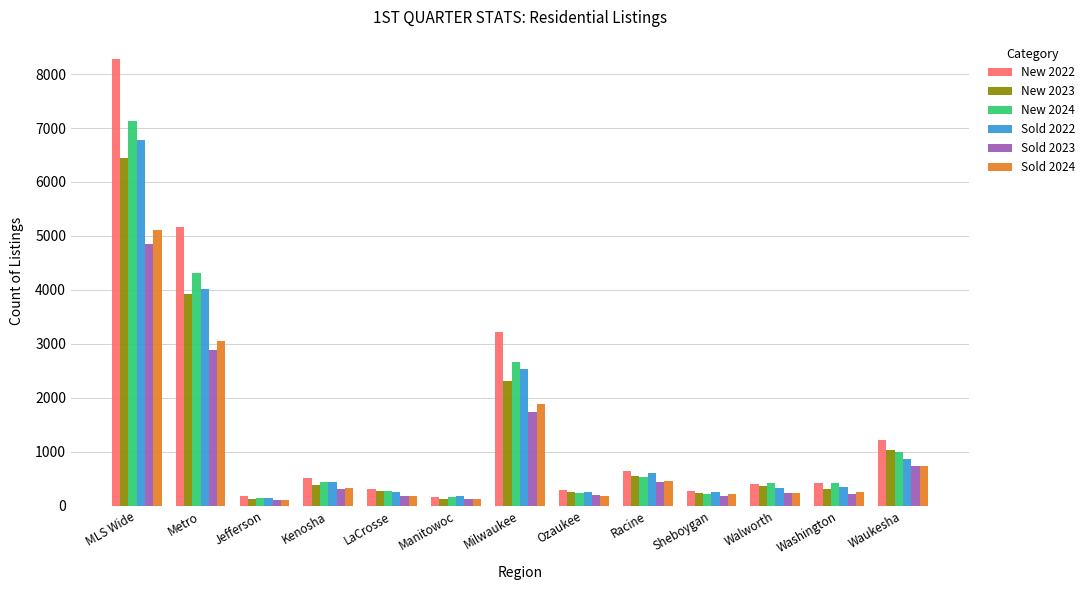

True or false: New 2022 has a value of 14372 at MLS Wide.

False